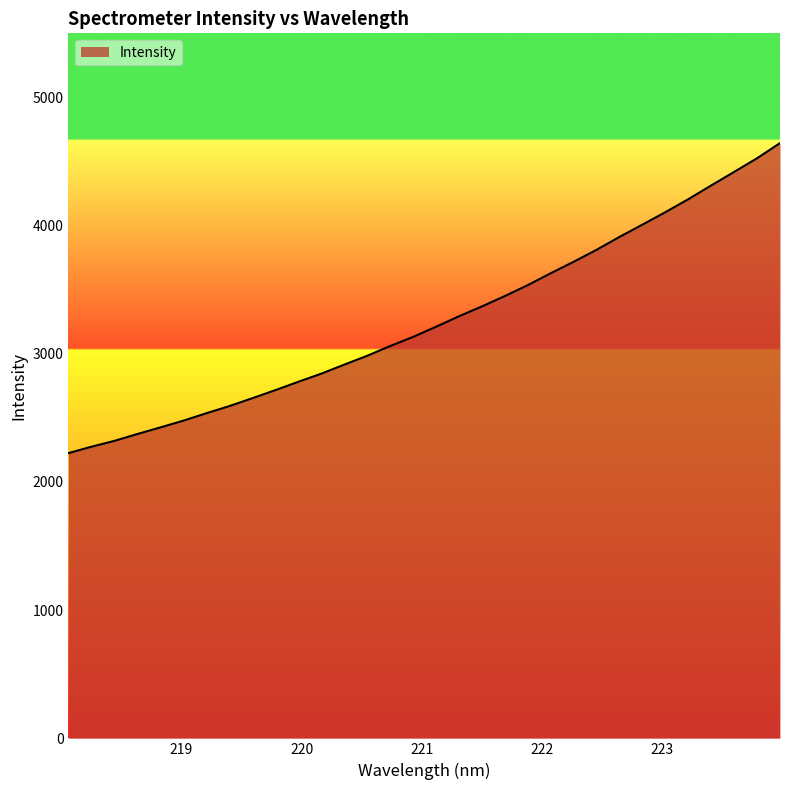

What is the sum of all values?

104456.1